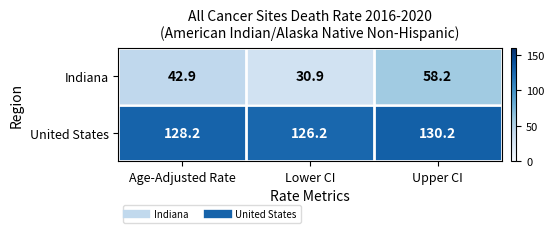

How many series are shown in this chart?

2